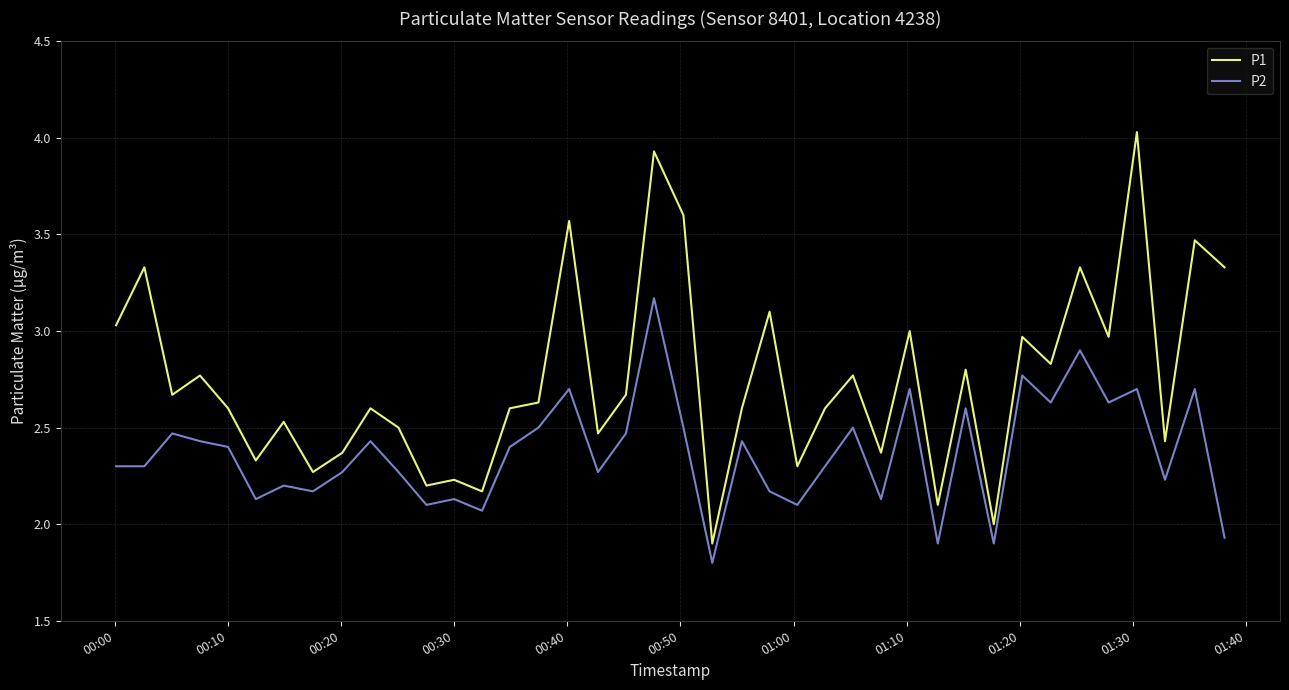

Which series has the largest total across all categories?

P1